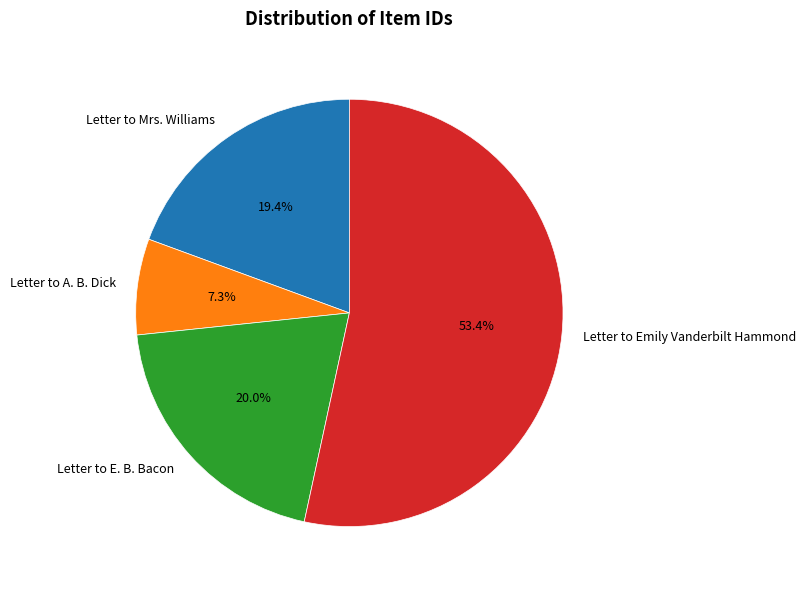

Is it true that Letter to A. B. Dick is 20% of the pie?

False